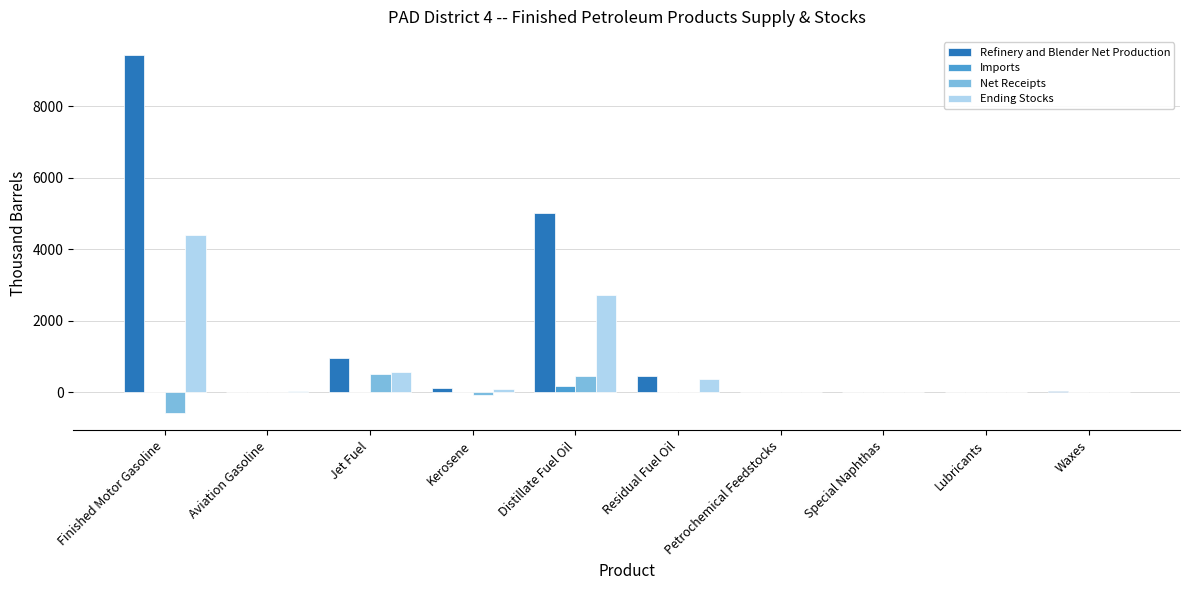

What is the approximate value of Ending Stocks at Waxes?

20